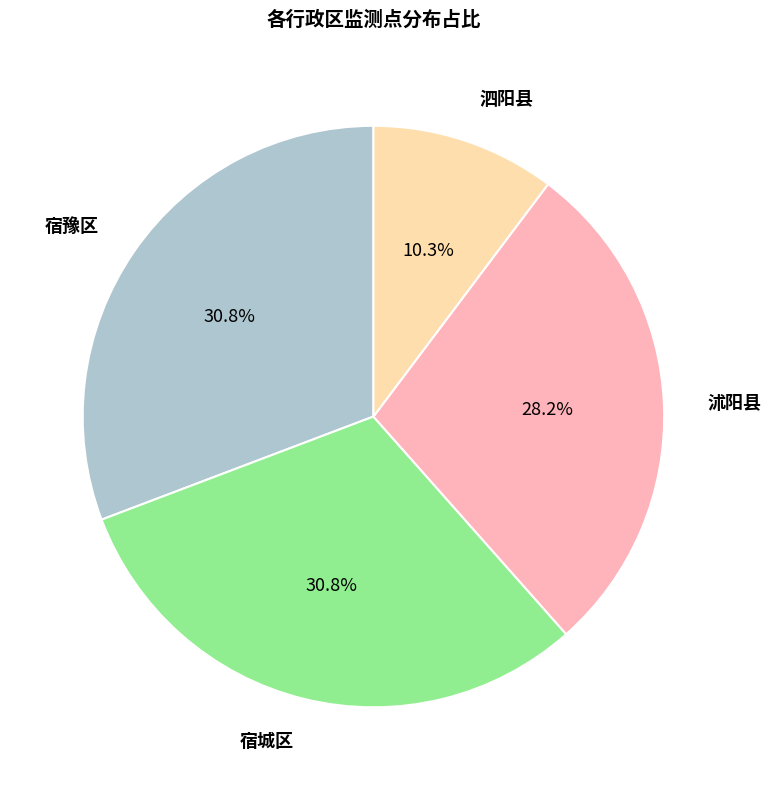

Is there any slice that represents more than half of the pie?

No